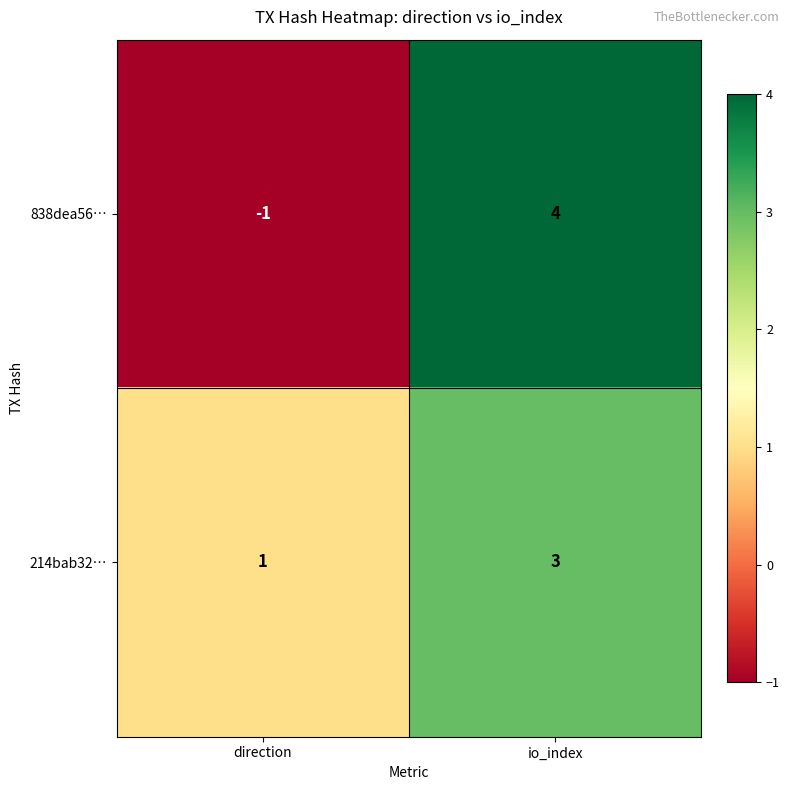

How many data points in 838dea56… are less than 4?

1